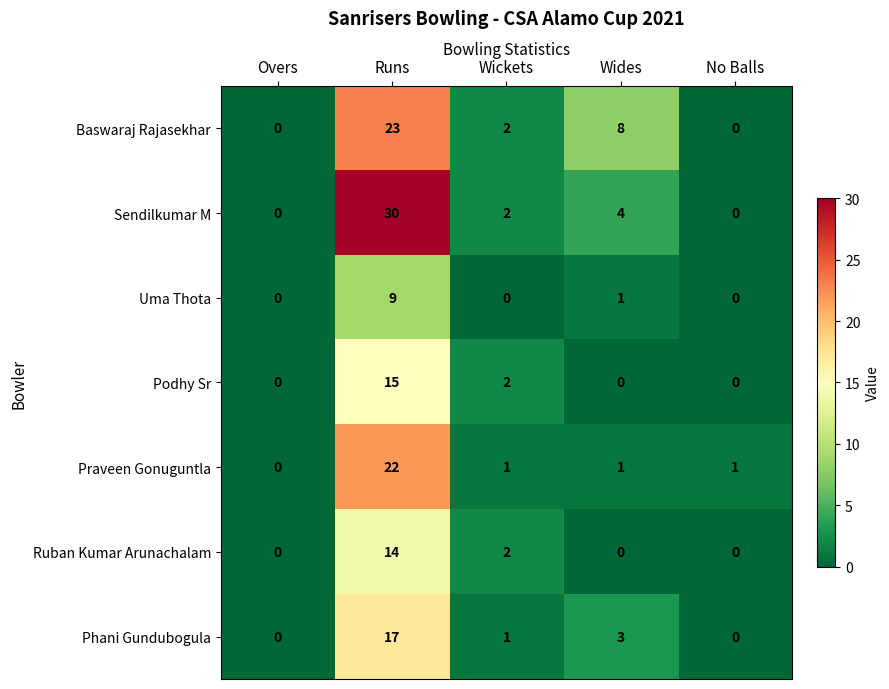

The value of Podhy Sr at Wickets is 1. True or false?

False